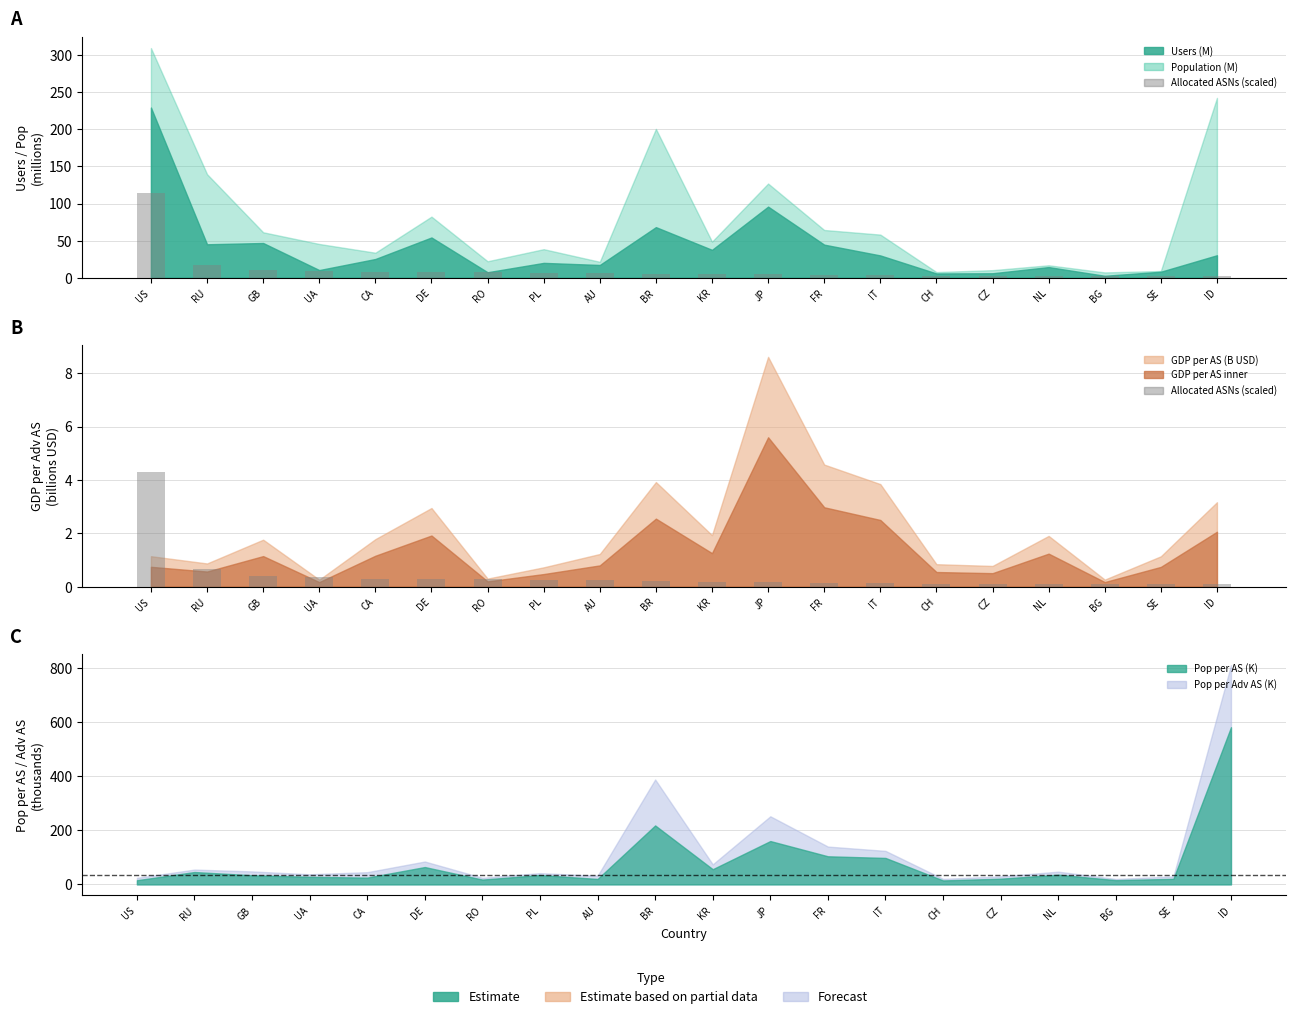

Reading right to left, extract all data points from this chart.

ID=0.1	SE=0.1	BG=0.1	NL=0.1	CZ=0.1	CH=0.1	IT=0.1	FR=0.1	JP=0.2	KR=0.2	BR=0.2	AU=0.2	PL=0.2	RO=0.3	DE=0.3	CA=0.3	UA=0.3	GB=0.4	RU=0.7	US=4.3